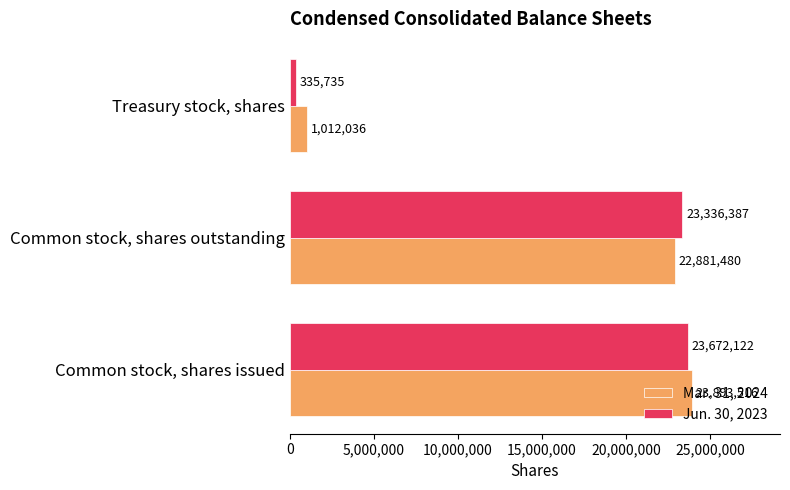

Which category has the lowest value across all series?

Treasury stock, shares